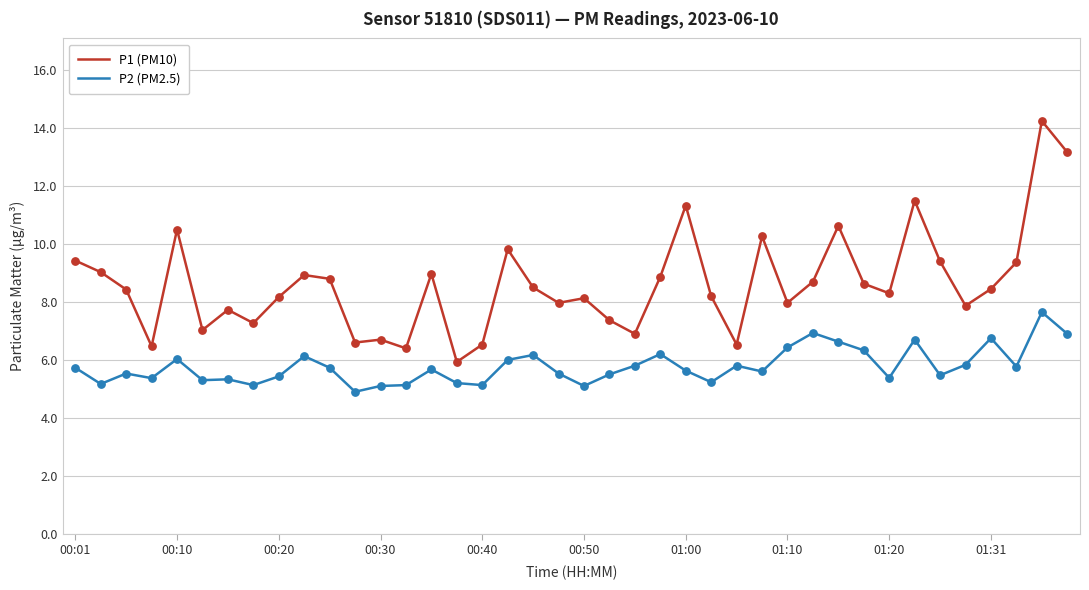

Which series has the largest total across all categories?

P1 (PM10)